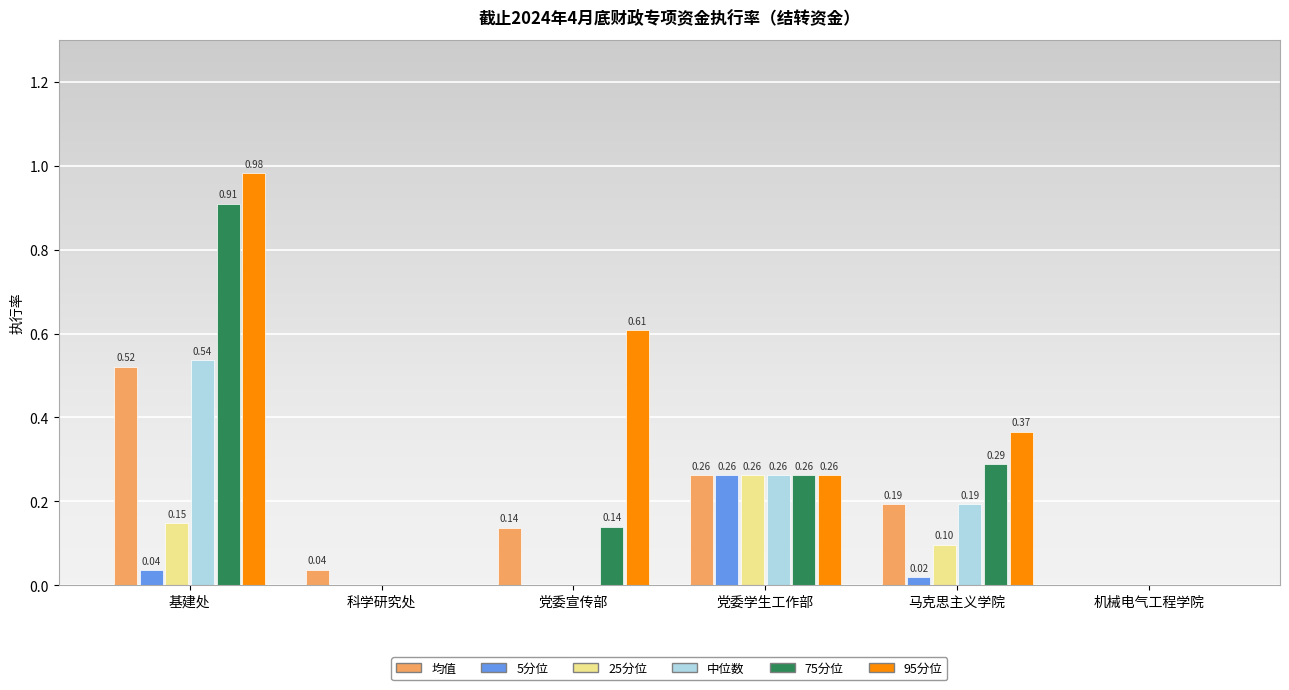

What is the sum of all 95分位 values?

2.2